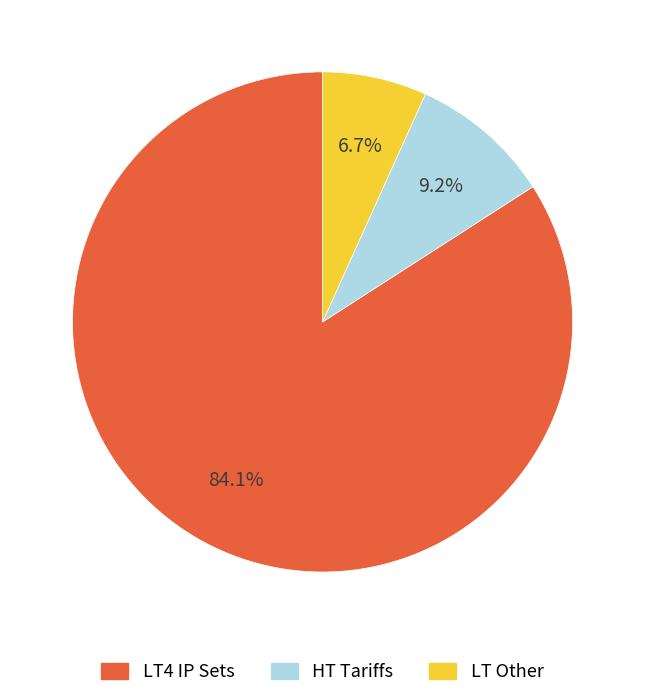

Is there any slice that represents more than half of the pie?

Yes